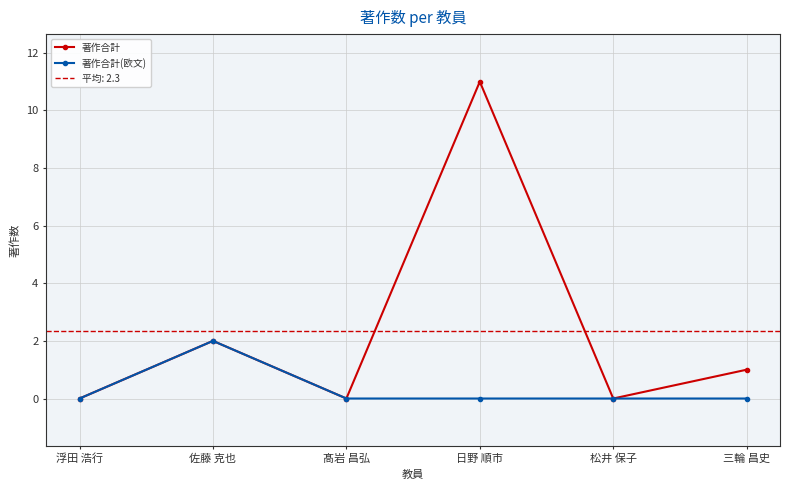

What are all the series names shown in the legend?

著作合計, 著作合計(欧文)